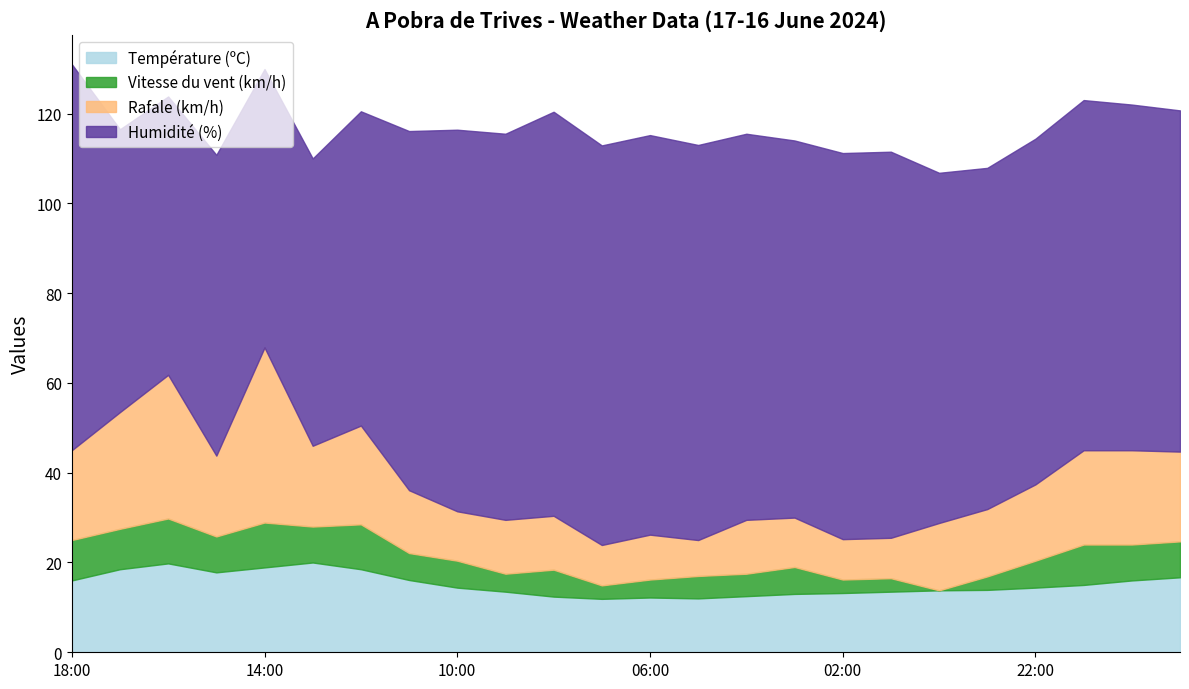

What is the greatest value displayed?

90.0